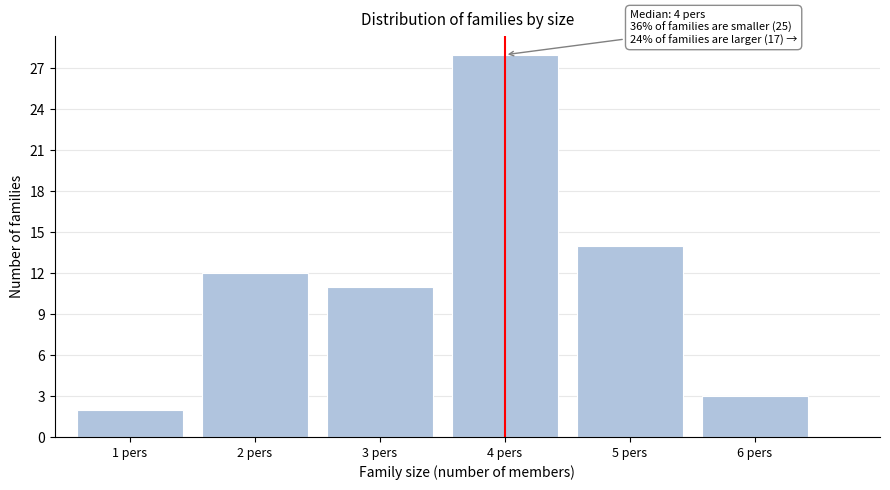

Over which range of the x-axis is the bar tallest?

3.5 to 4.5